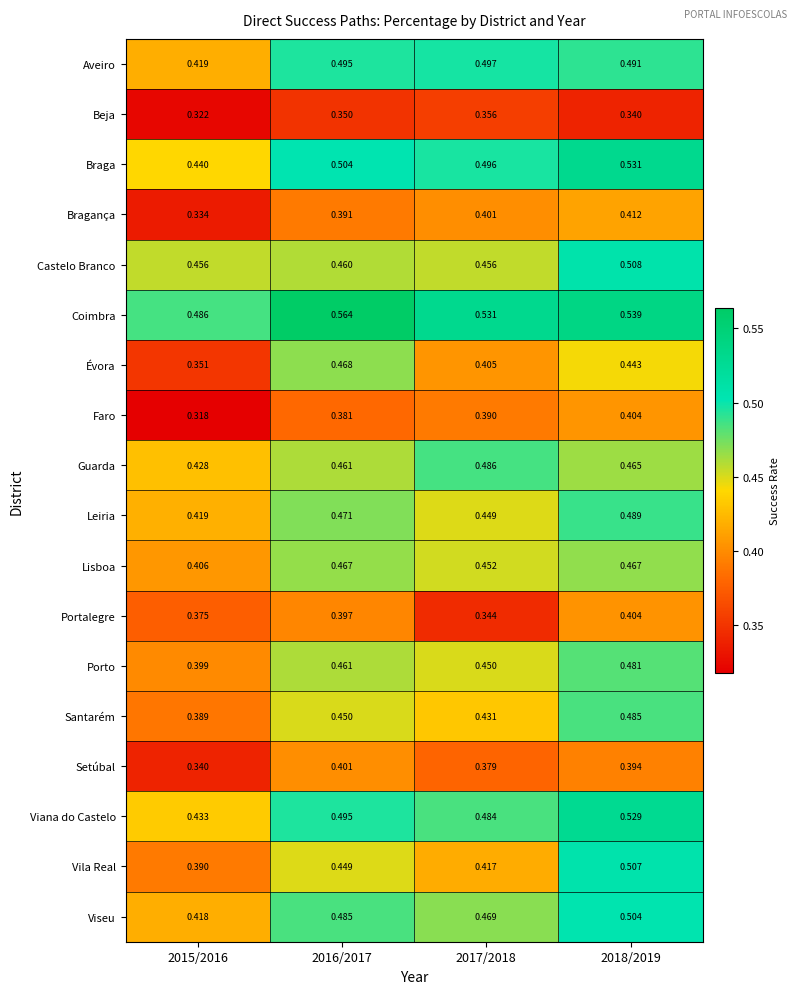

Which series has the largest total across all categories?

Coimbra